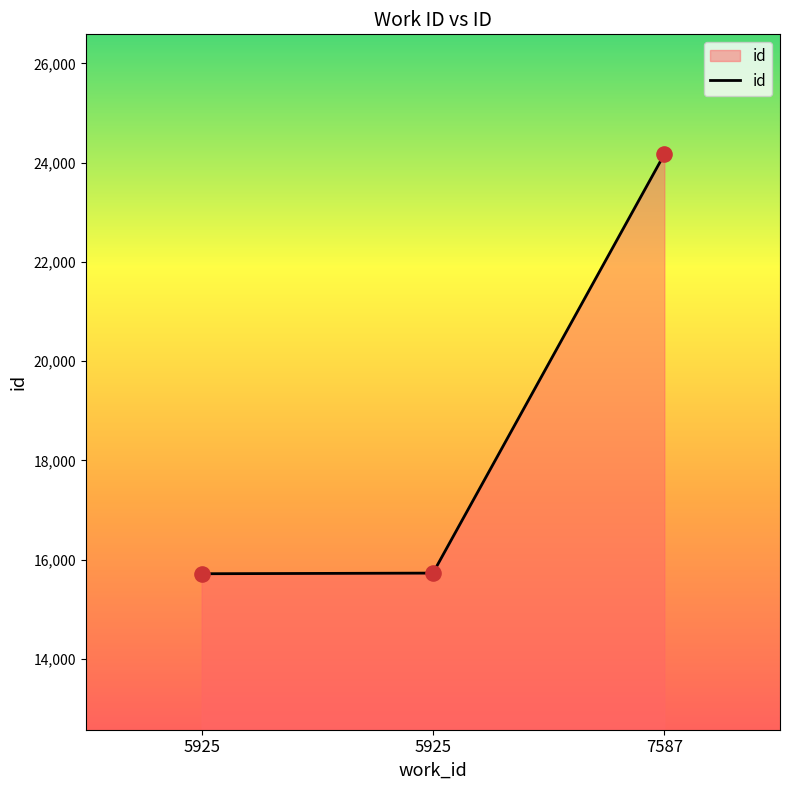

Between 7587 and 5925, which is larger?

7587